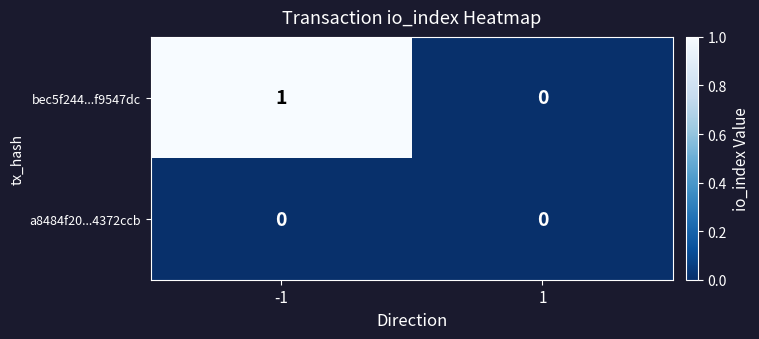

Which series has the widest spread of values?

bec5f244...f9547dc